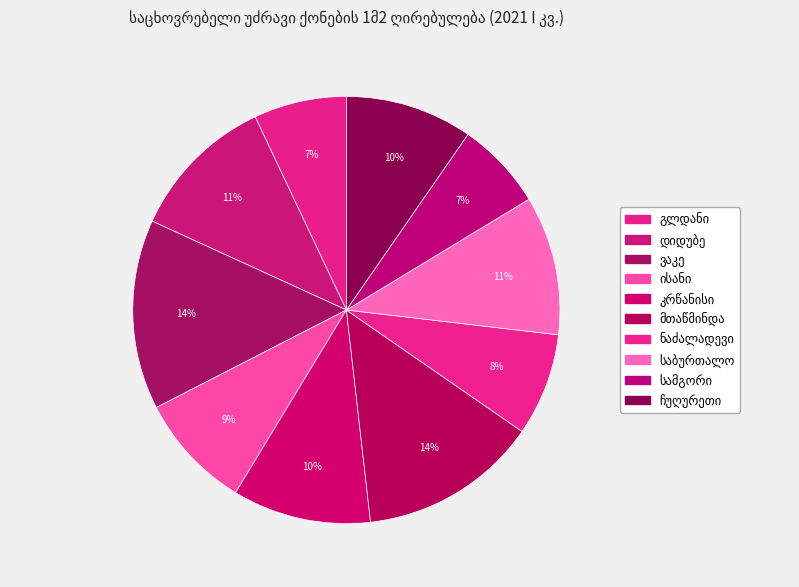

Which has a higher value, გლდანი or მთაწმინდა?

მთაწმინდა